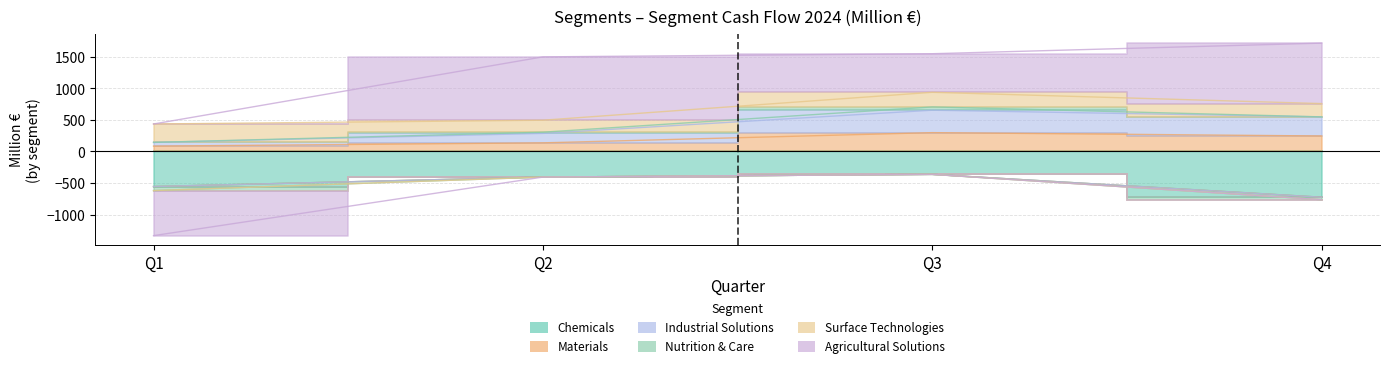

At which label does Industrial Solutions reach its peak?

Q3